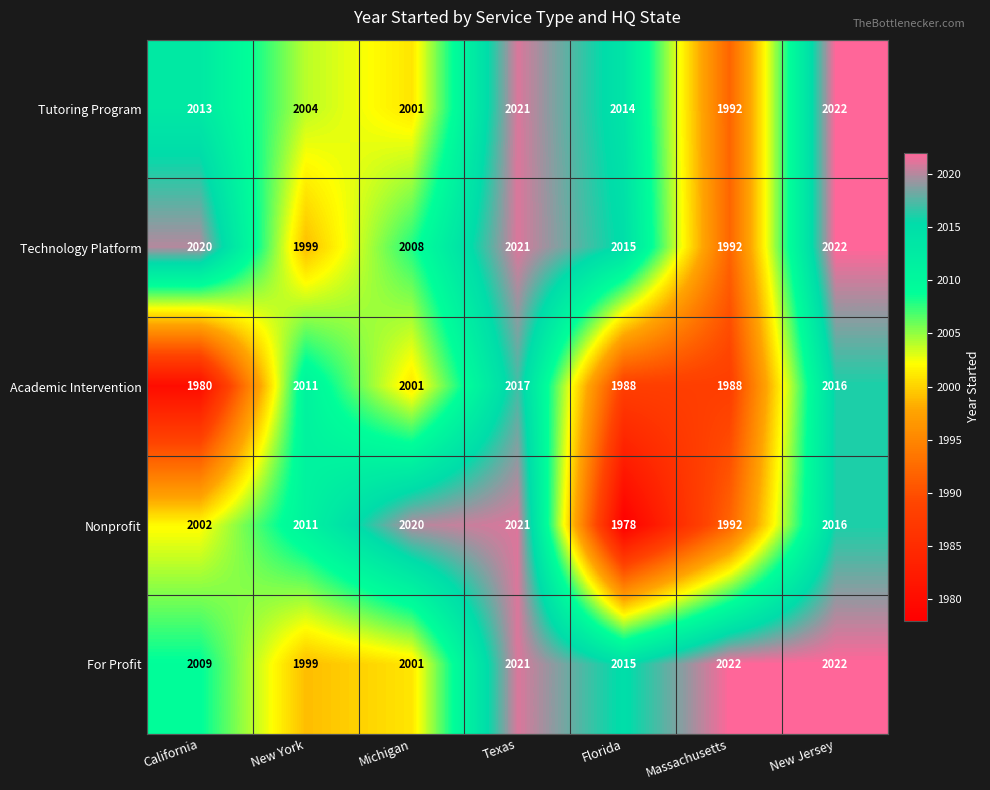

What is the sum of the Technology Platform values at Florida and Massachusetts?

4007